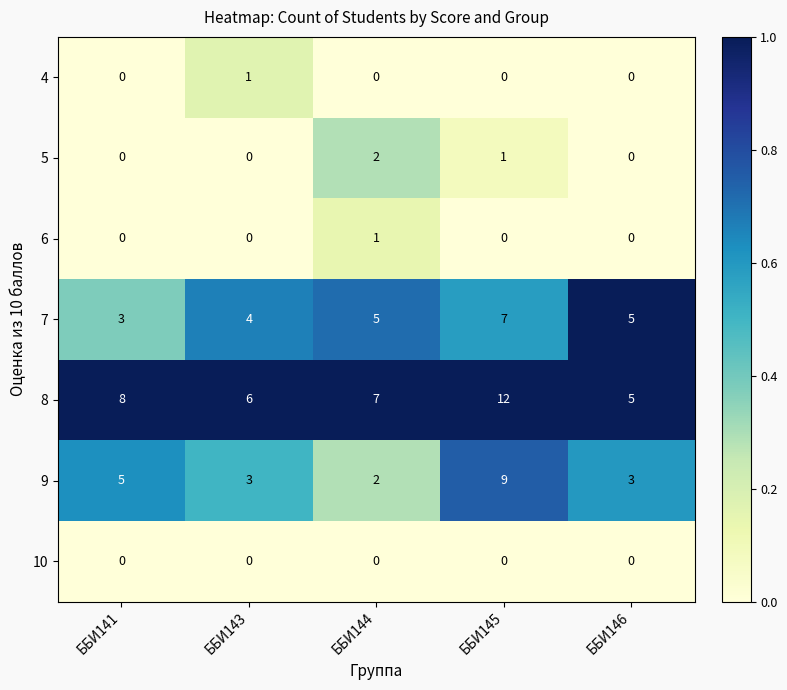

Is it true that 5 equals 1 at ББИ145?

True